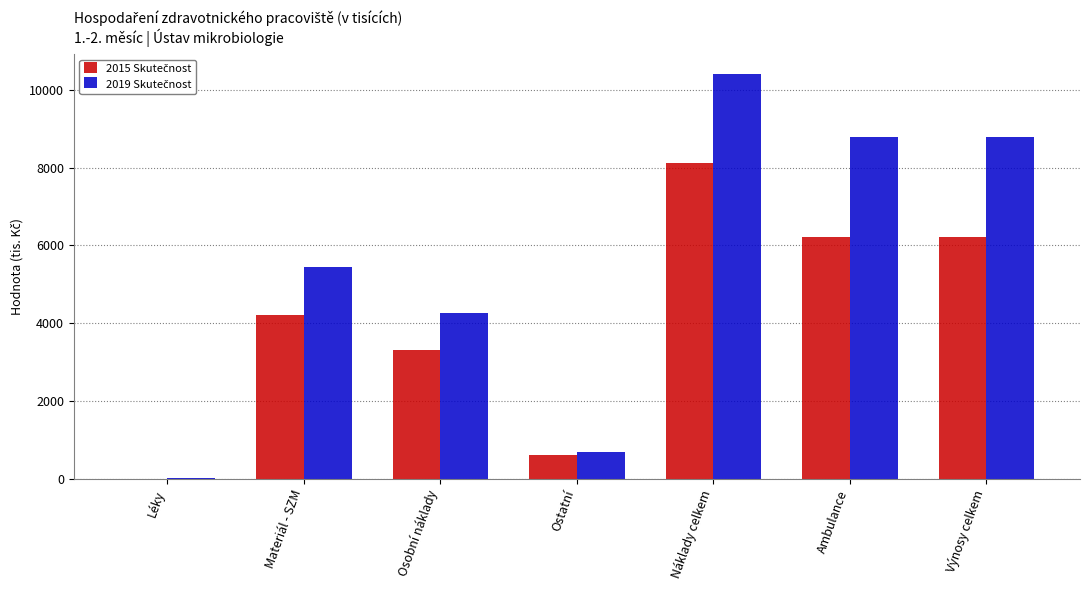

At which category does the chart reach its peak across all series?

Náklady celkem